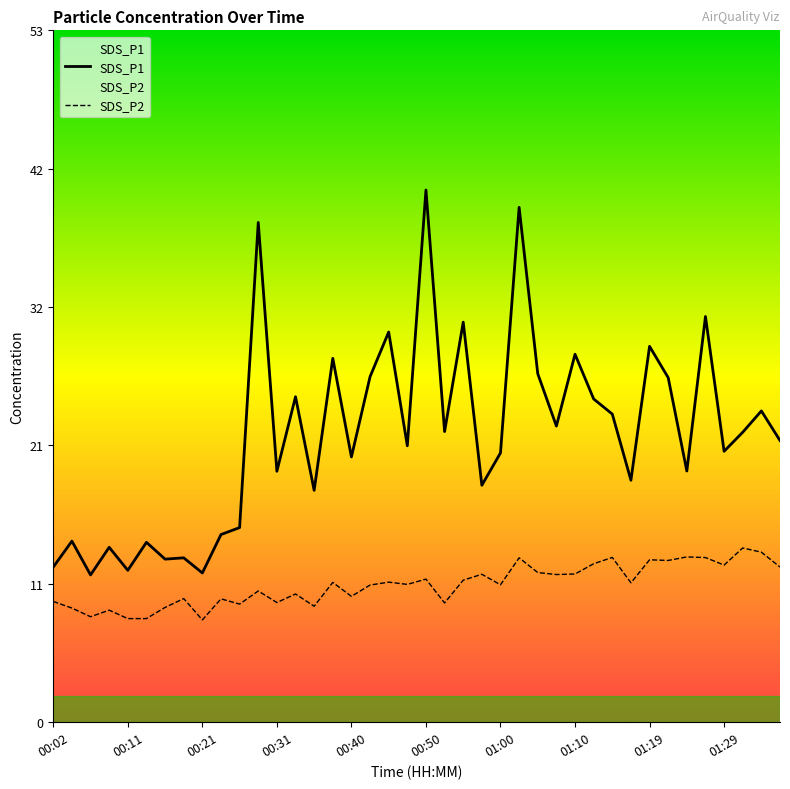

Does the chart have visible grid lines?

No